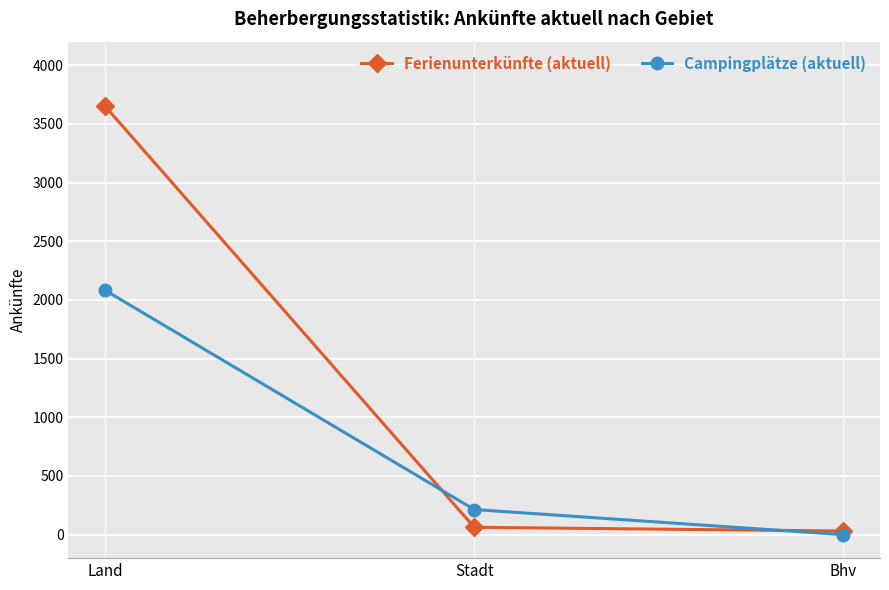

Is it true that Campingplätze (aktuell) equals 726 at Bhv?

False